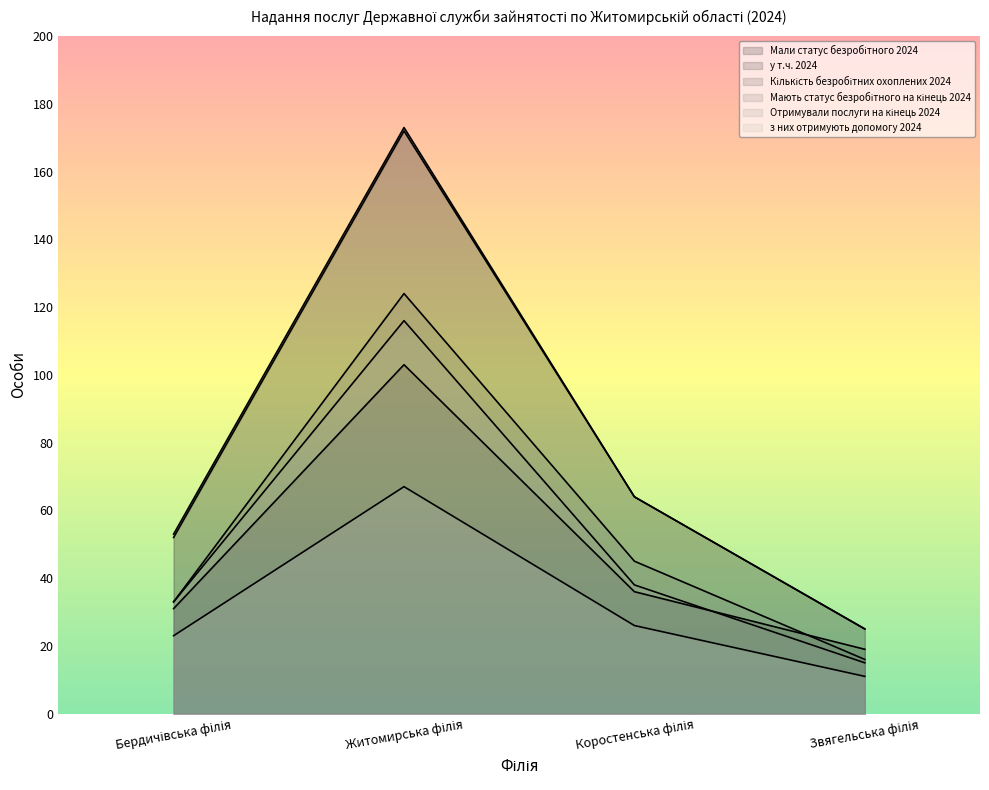

At which label does у т.ч. 2024 first exceed 36?

Житомирська філія